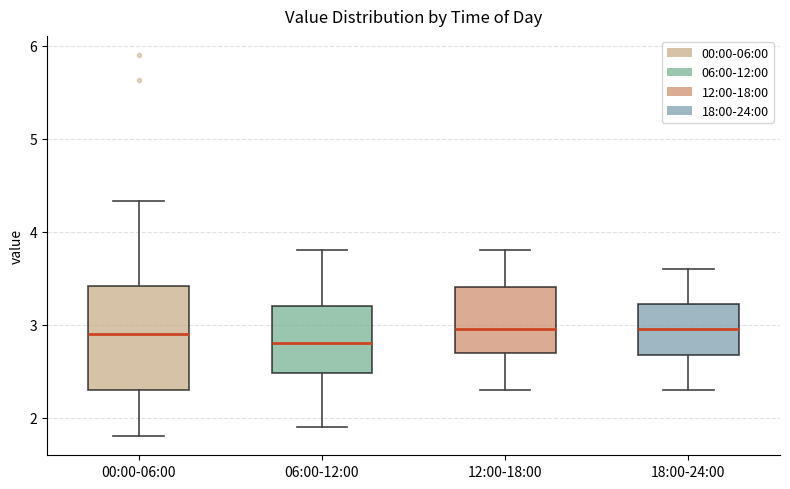

Which box's median line is the lowest?

06:00-12:00